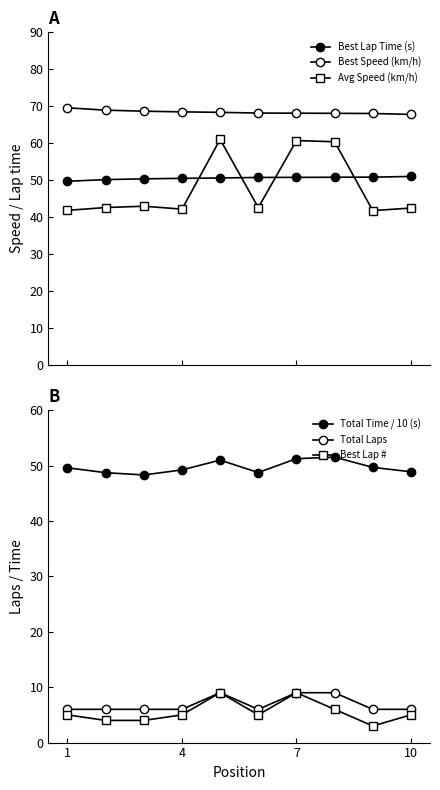

How many lines are shown in the chart?

6